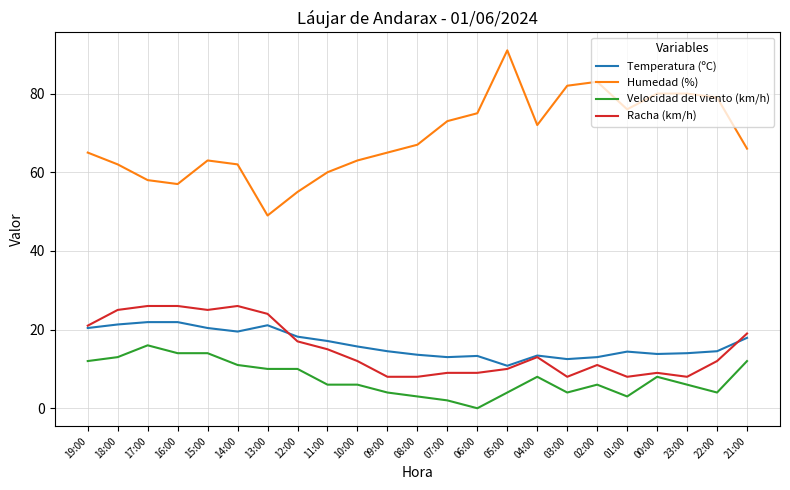

Which series has the largest range (max minus min)?

Humedad (%)